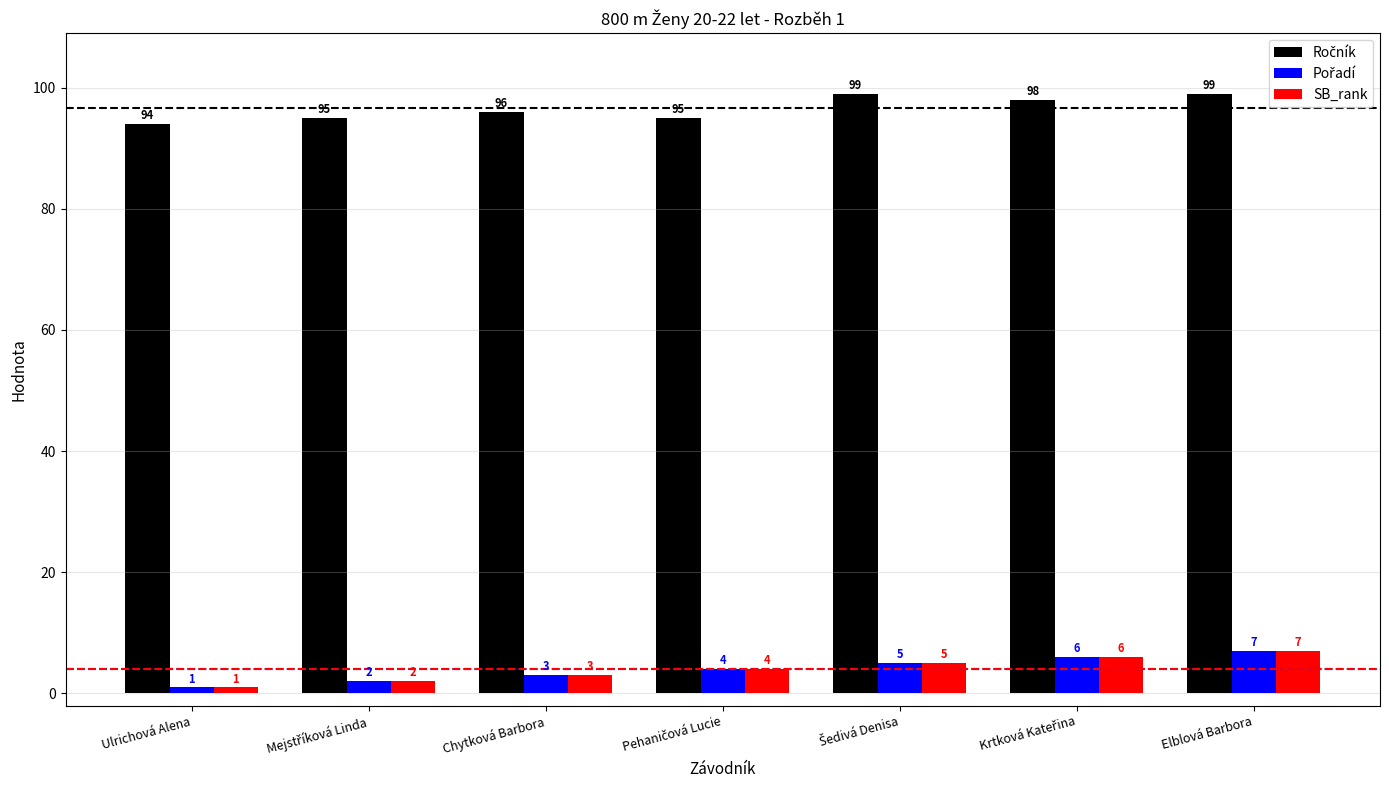

What is the greatest value displayed?

99